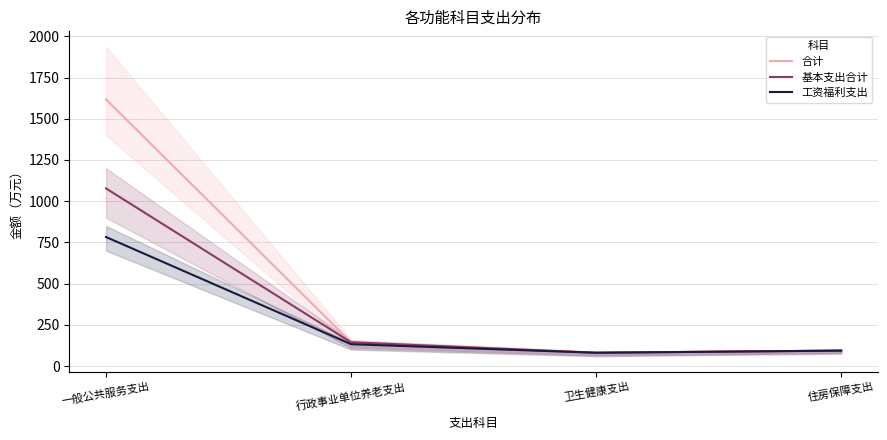

True or false: 合计 has a value of 2885.7 at 一般公共服务支出.

False